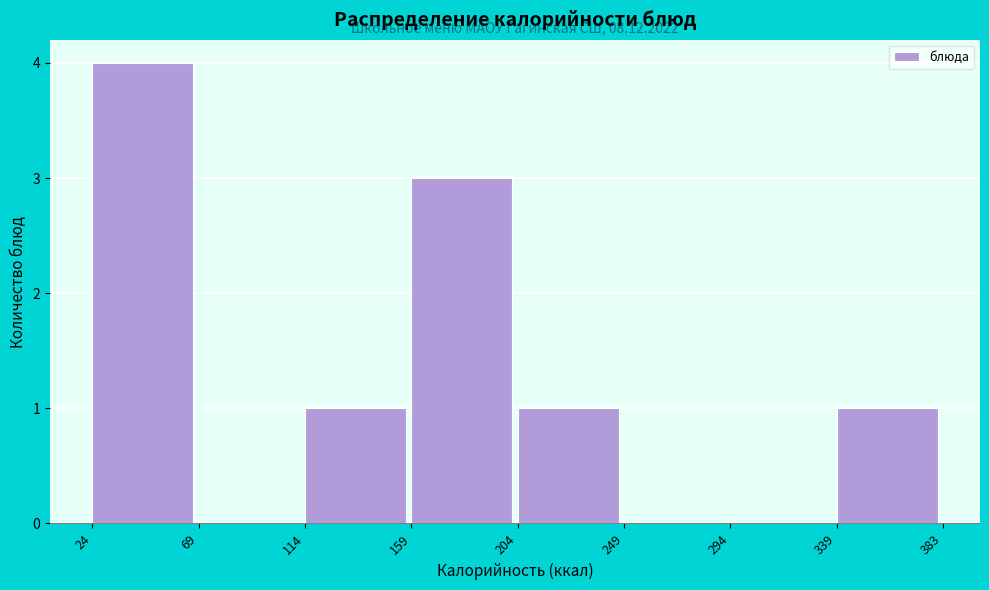

Which range on the x-axis has the tallest bar?

24 to 69